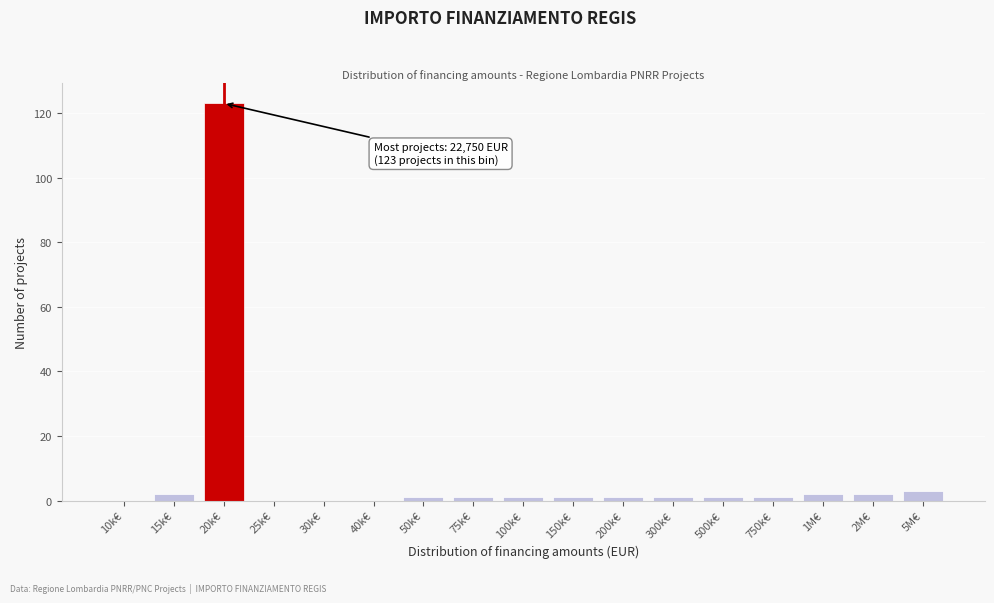

Reading left to right, list all the values displayed in this chart.

10k€=0	15k€=2	20k€=123	25k€=0	30k€=0	40k€=0	50k€=1	75k€=1	100k€=1	150k€=1	200k€=1	300k€=1	500k€=1	750k€=1	1M€=2	2M€=2	5M€=3